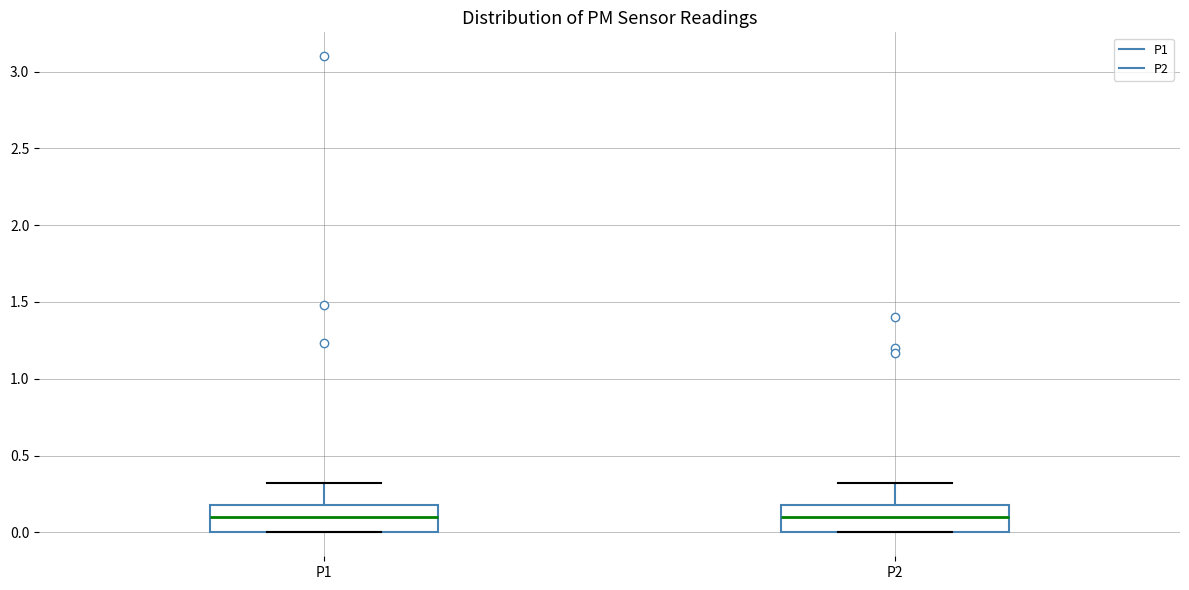

Where is the upper edge of the box for P1 on the y-axis? The values are not printed on the chart, so give them approximately, as read against the axis.

0.2